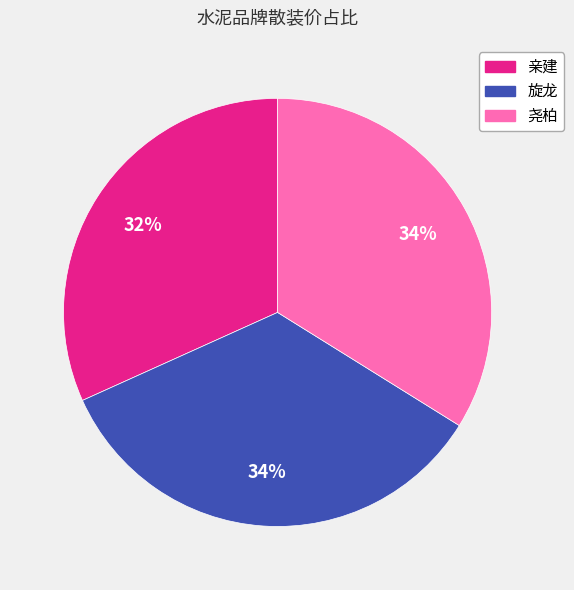

What percentage is the 亲建 slice, to the nearest percent?

32%